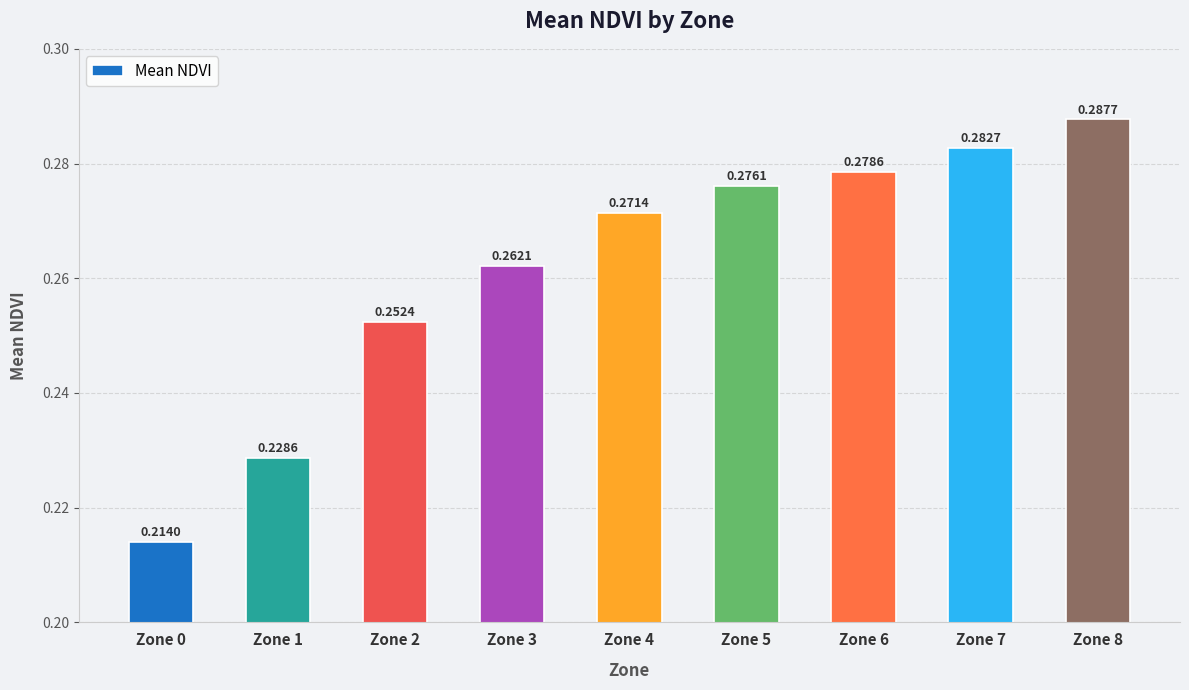

Rank the categories by value from highest to lowest.

Zone 8, Zone 7, Zone 6, Zone 5, Zone 4, Zone 3, Zone 2, Zone 1, Zone 0